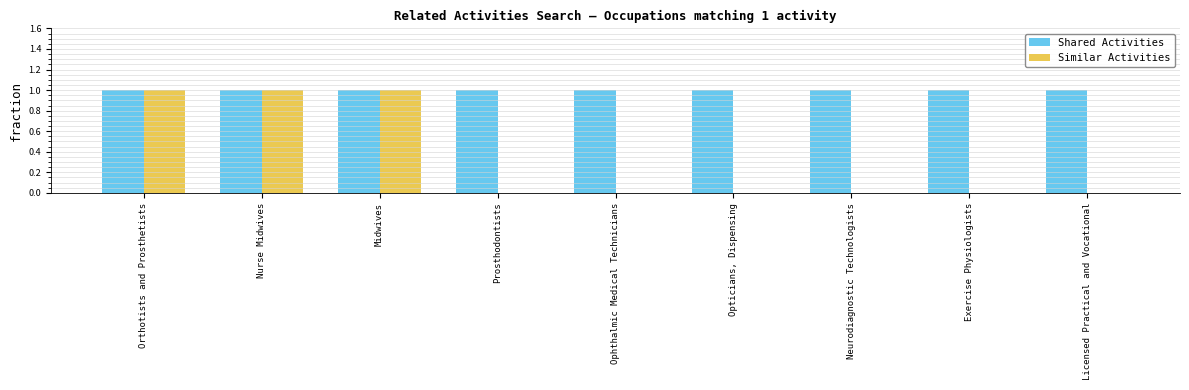

Reading left to right, extract all data points from this chart.

Shared Activities: 1	1	1	1	1	1	1	1	1
Similar Activities: 1	1	1	0	0	0	0	0	0